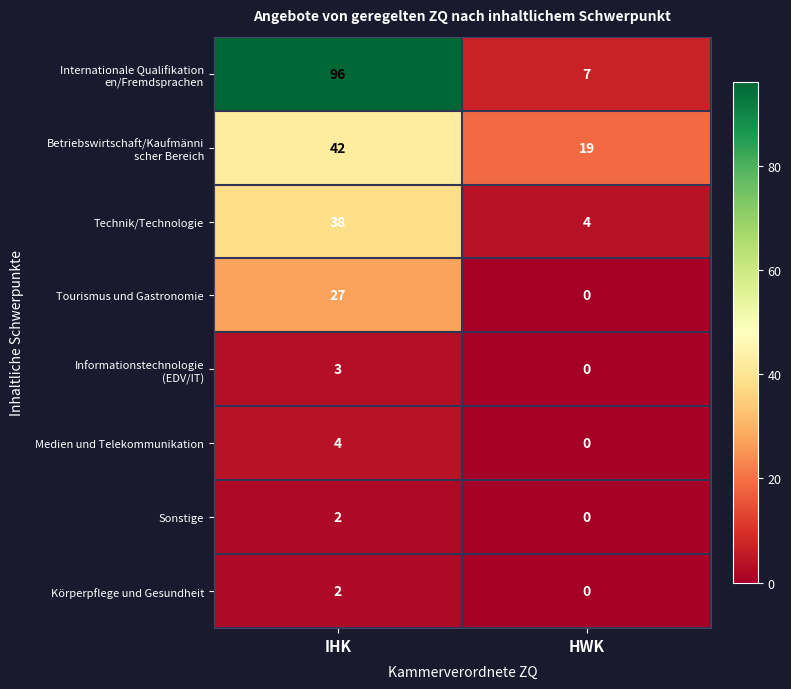

The Körperpflege und Gesundheit series shows 2 at IHK. True or false?

True